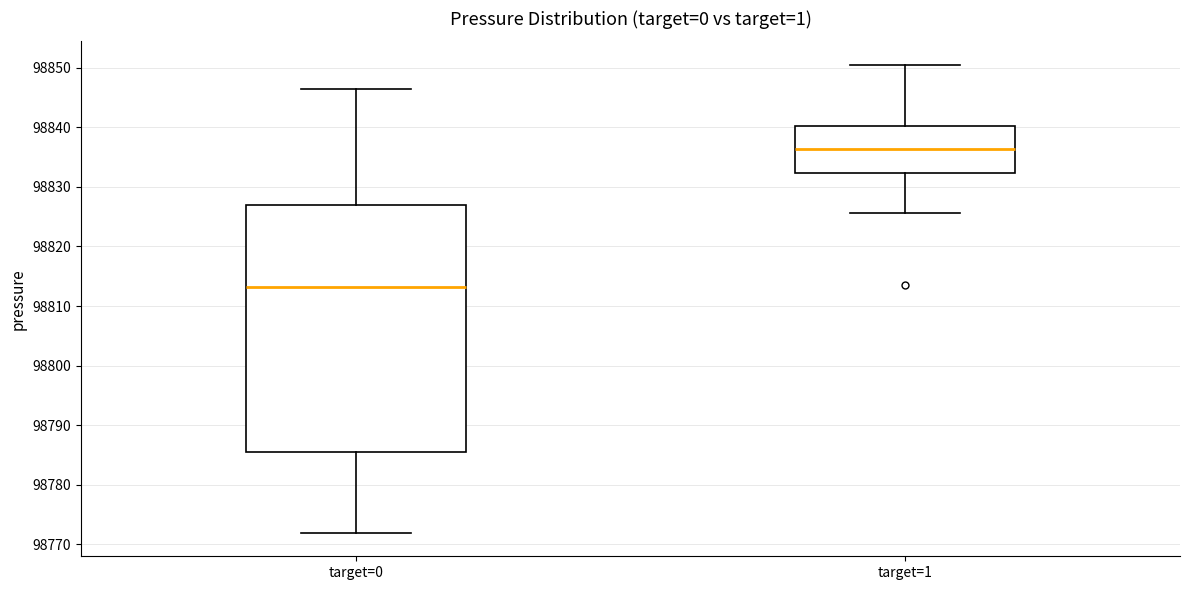

Comparing the boxes themselves (not the whiskers), which one is the tallest?

target=0